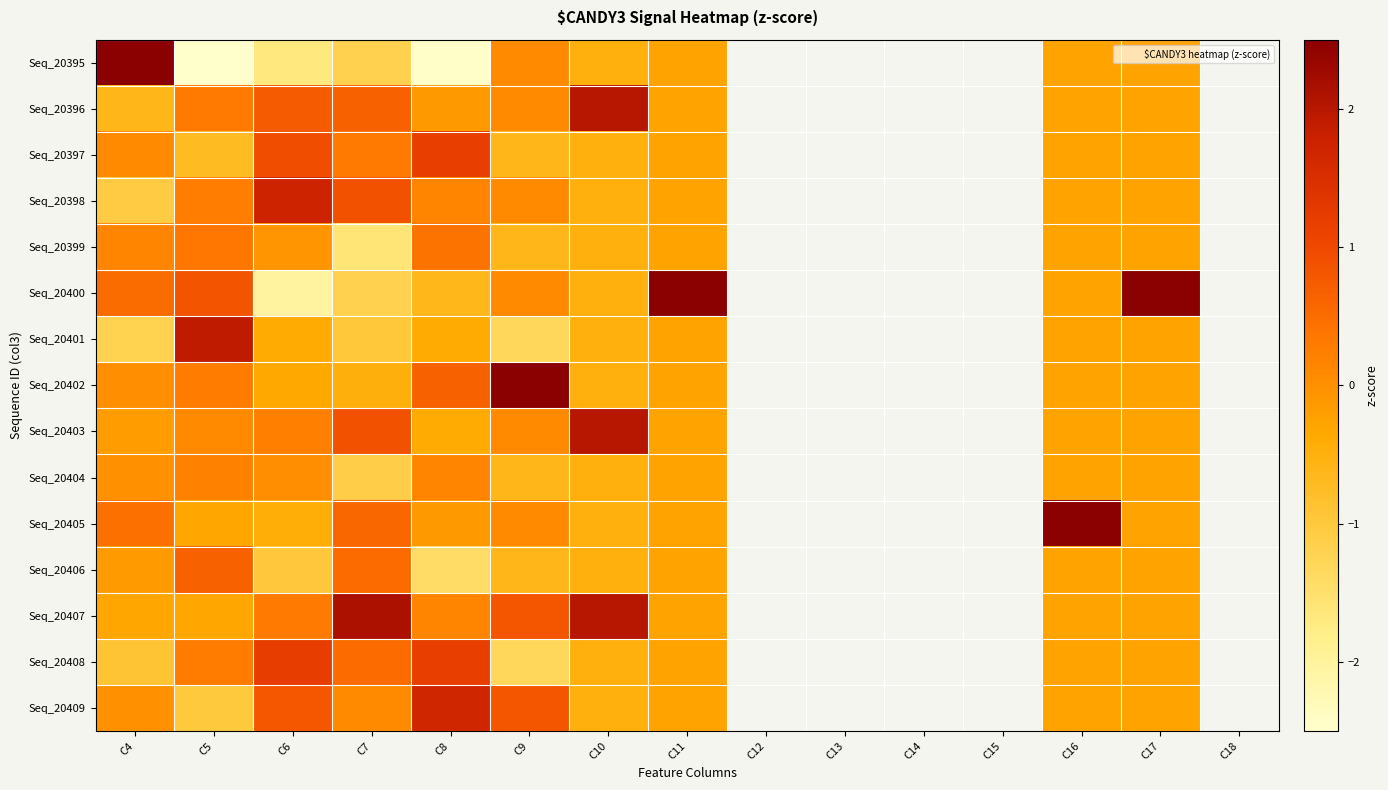

Between C6 and C8, which is larger?

C6